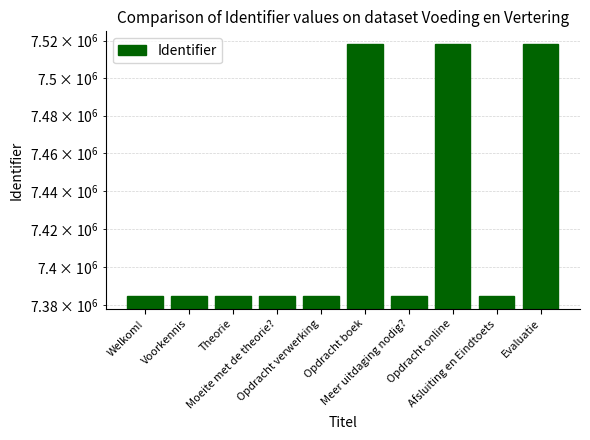

Is it true that the value at Moeite met de theorie? is 13185244?

False